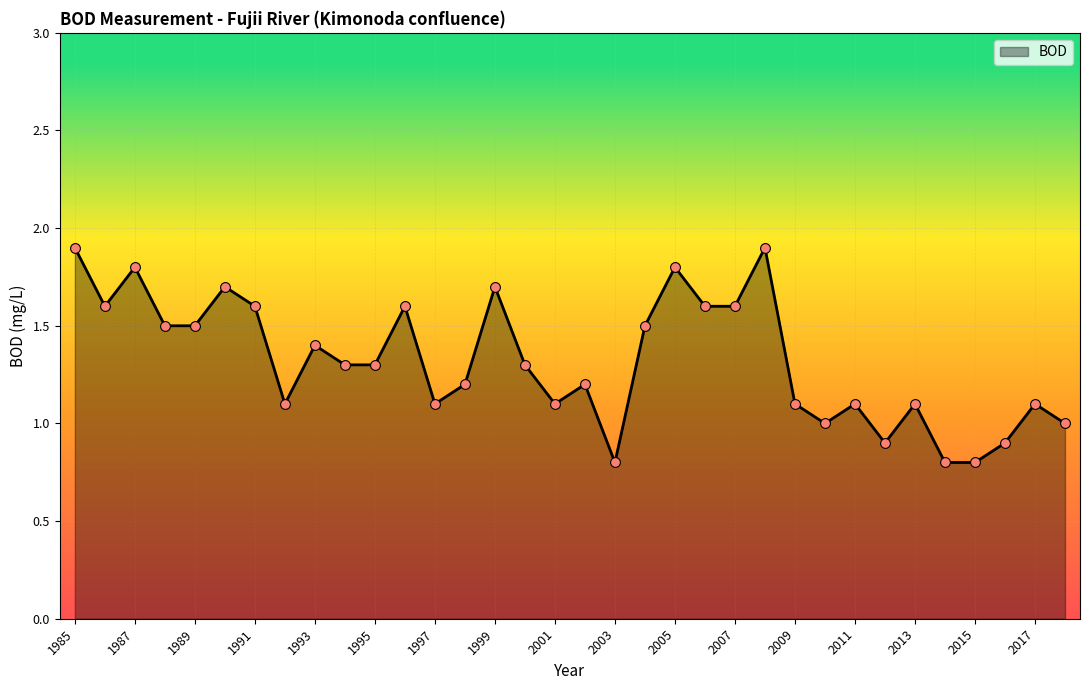

What is the maximum value shown in the chart?

1.9